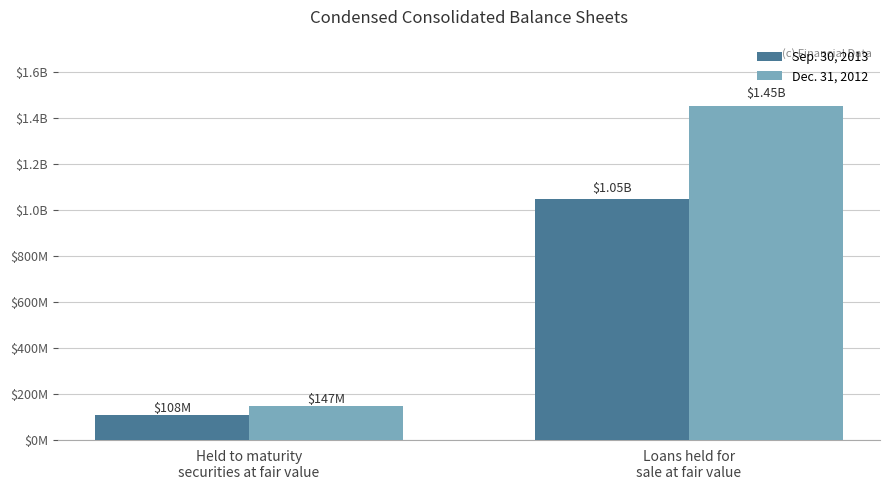

Between Loans held for
sale at fair value and Held to maturity
securities at fair value, which is larger?

Loans held for
sale at fair value